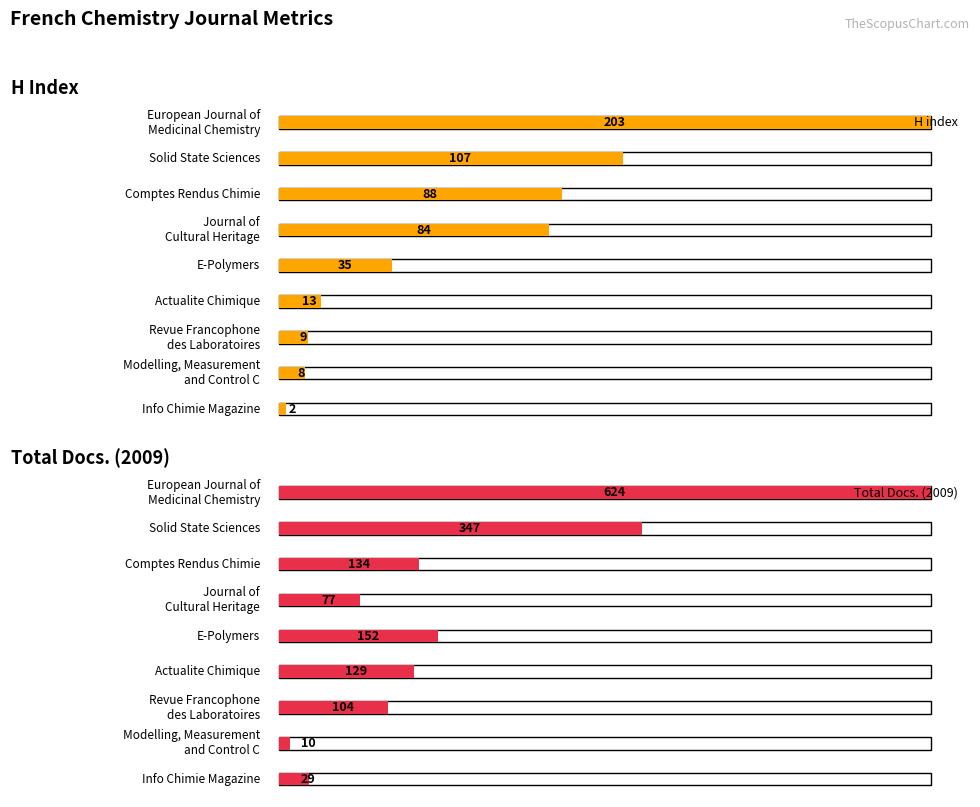

Which series has the largest total across all categories?

Total Docs. (2009)